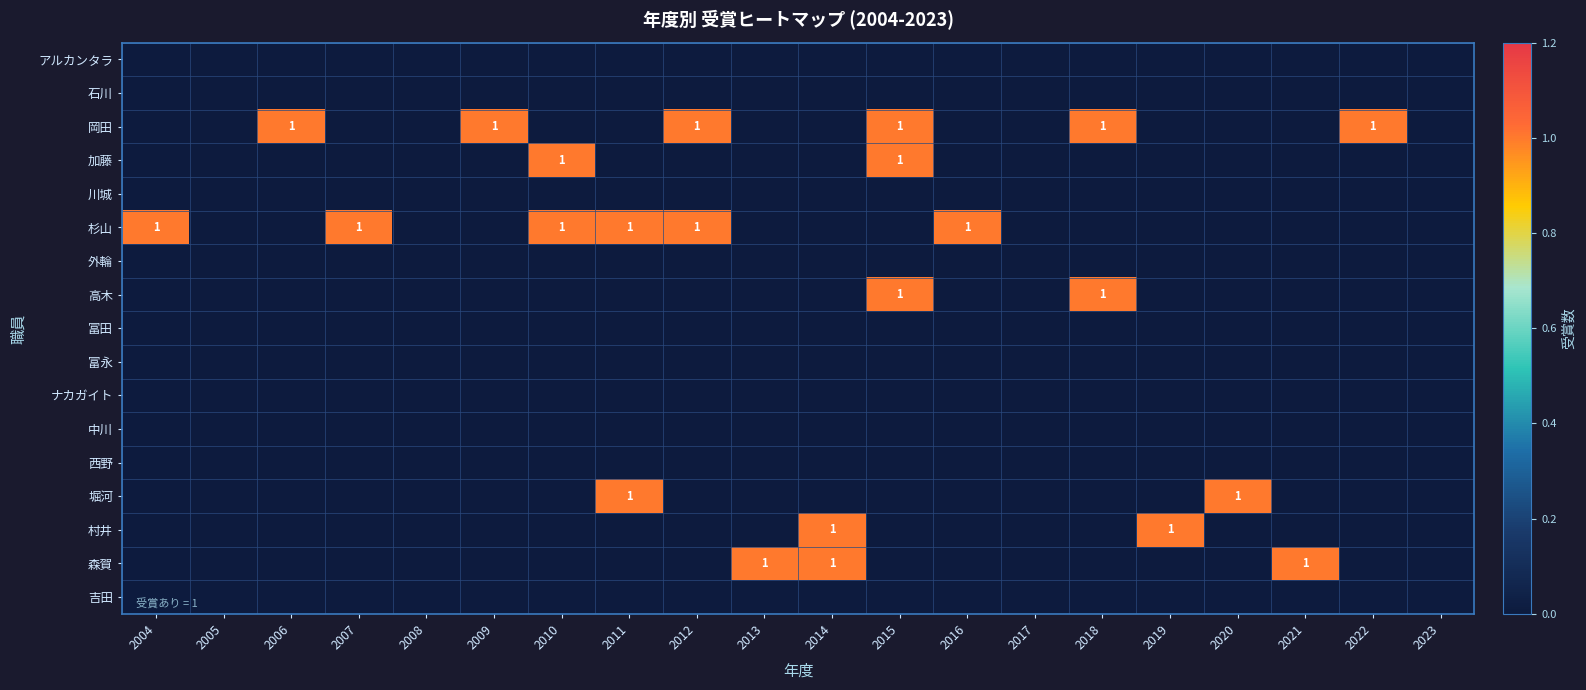

The 堀河 series shows 1 at 2020. True or false?

True